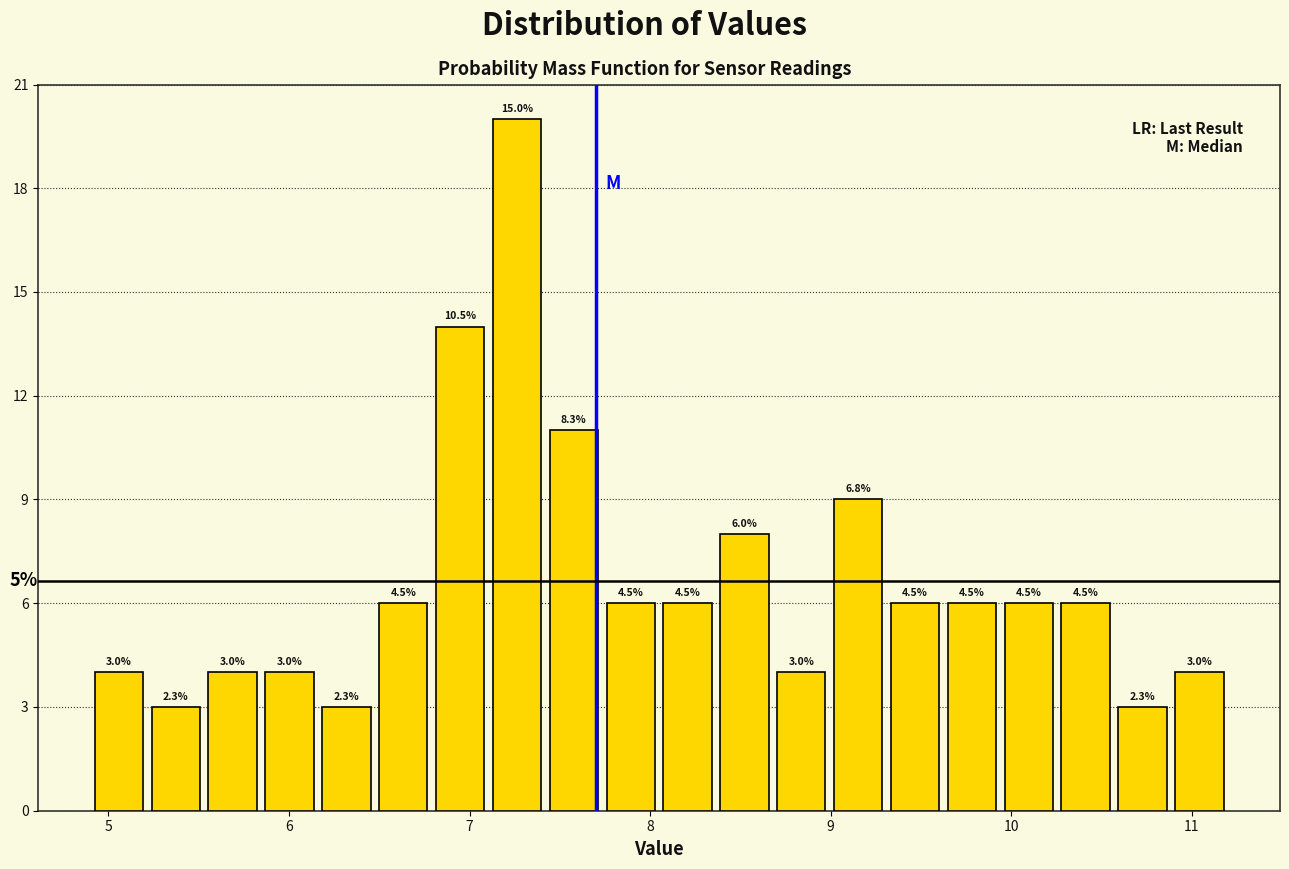

Around what value on the x-axis is the tallest bar? Give the approximate position of its centre, as read against the axis.

7.3